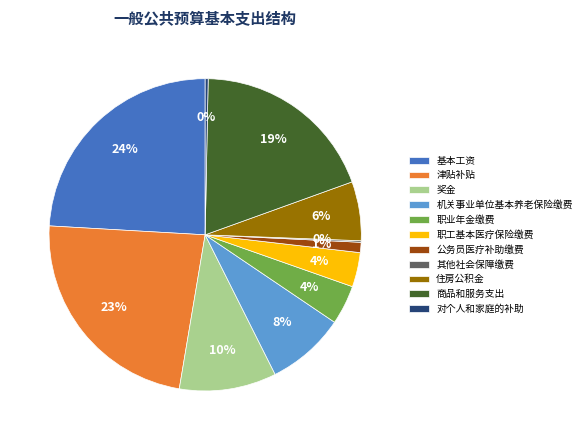

The 奖金 slice represents 10% of the pie. True or false?

True